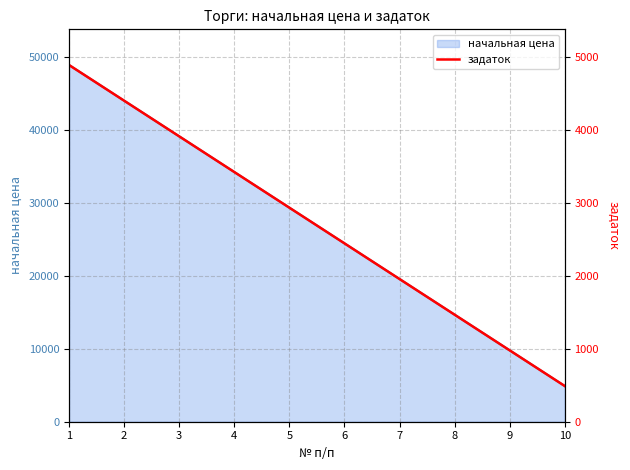

List the labels in order of начальная цена value, largest first.

1, 2, 3, 4, 5, 6, 7, 8, 9, 10